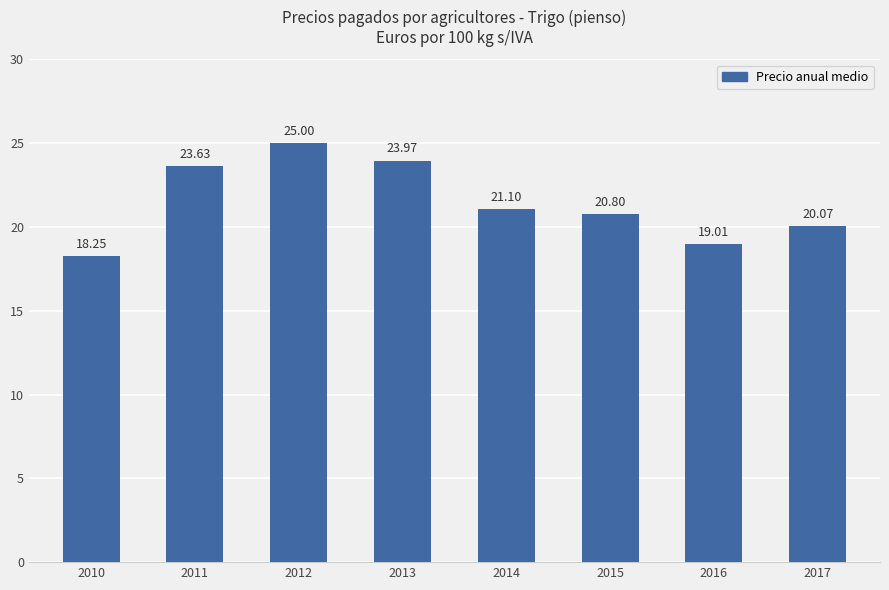

How many bars are there in total?

8